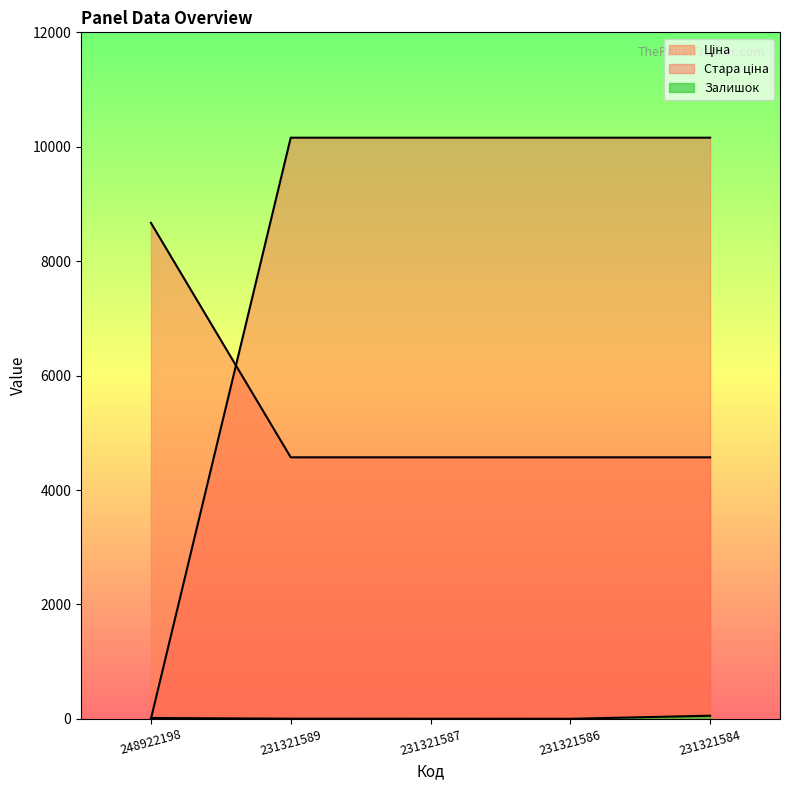

At which category is the sum across all series the highest?

231321584